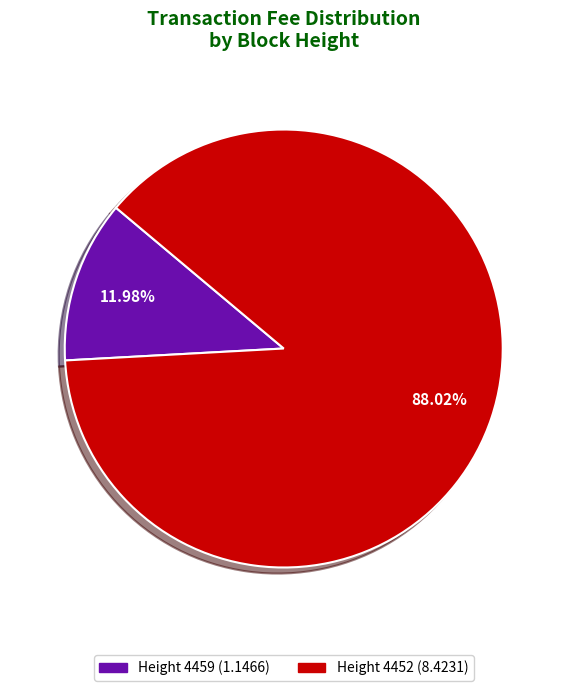

Which has a higher value, Height 4459 (1.1466) or Height 4452 (8.4231)?

Height 4452 (8.4231)